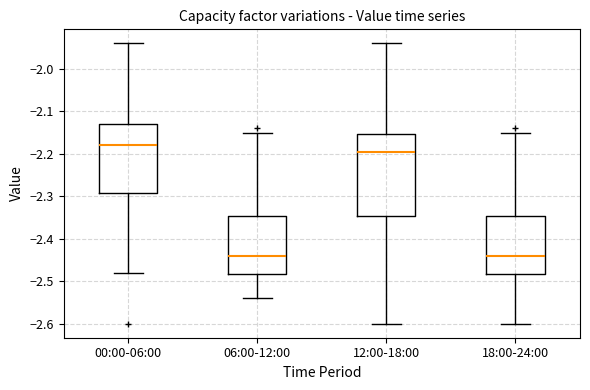

Reading left to right, read every box against the y-axis: the position of its median line, the range the box covers, and the ends of its whiskers. The values are not printed on the chart, so give them approximately, as read against the axis.

00:00-06:00: median -2.18, box -2.29 to -2.13, whiskers -2.48 to -1.94
06:00-12:00: median -2.44, box -2.48 to -2.35, whiskers -2.54 to -2.15
12:00-18:00: median -2.19, box -2.35 to -2.15, whiskers -2.60 to -1.94
18:00-24:00: median -2.44, box -2.48 to -2.35, whiskers -2.60 to -2.15